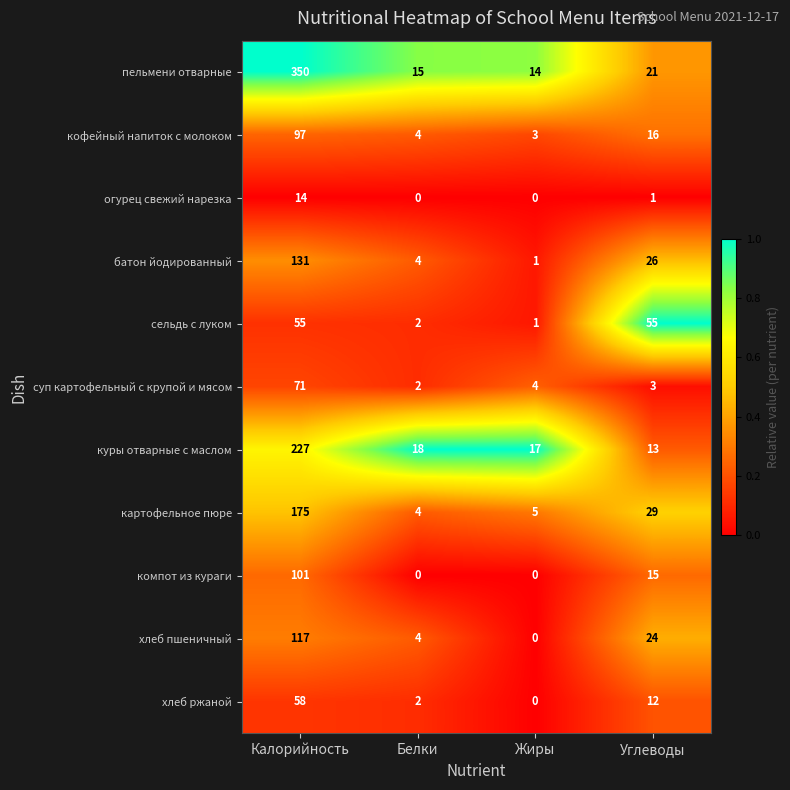

What is the spread (max minus min) of values at Калорийность?

336